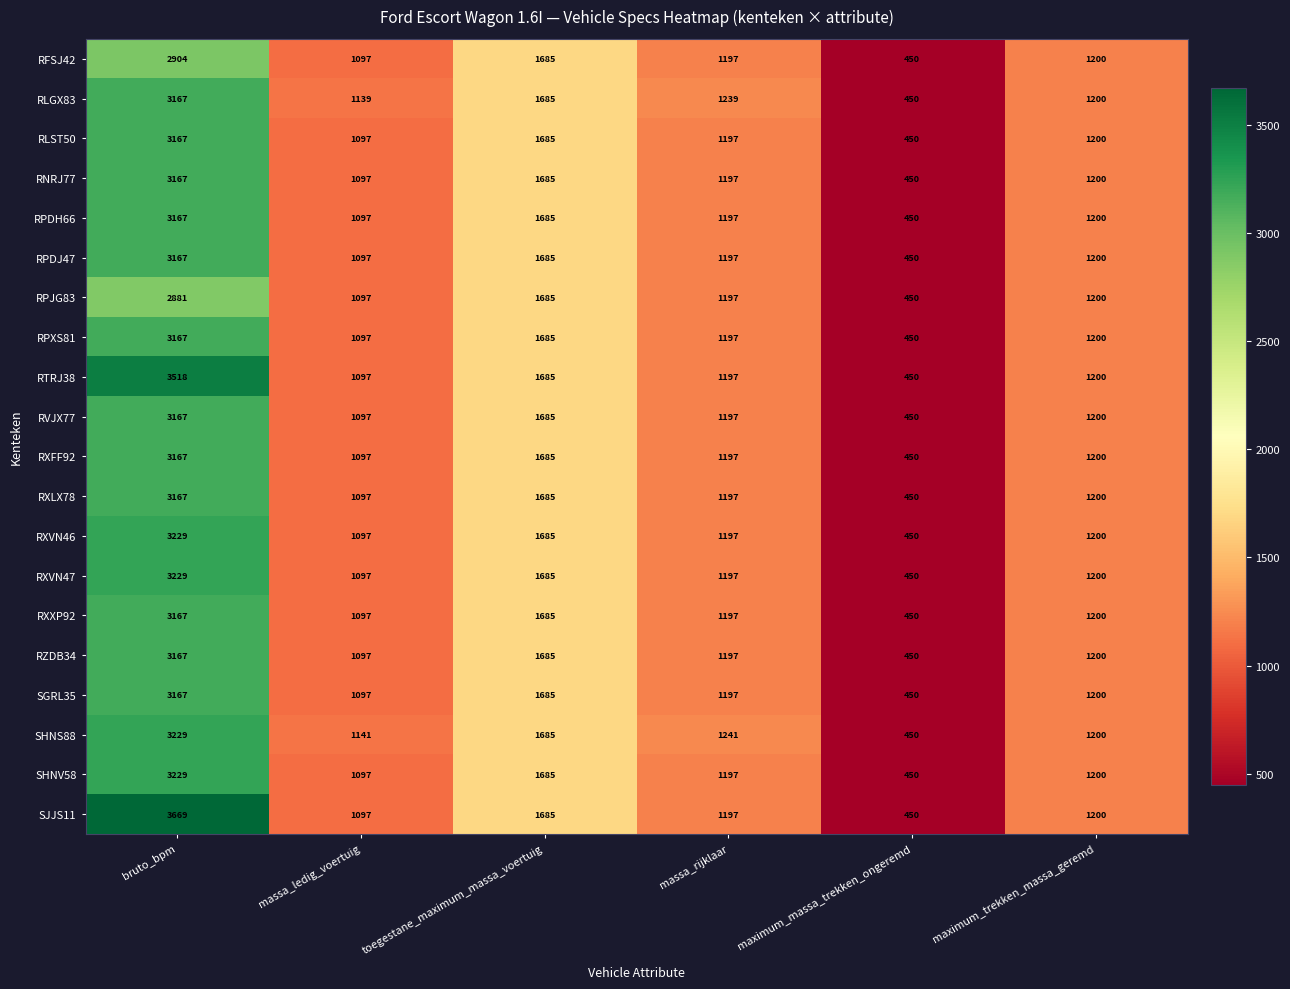

What is the sum of all RXFF92 values?

8796